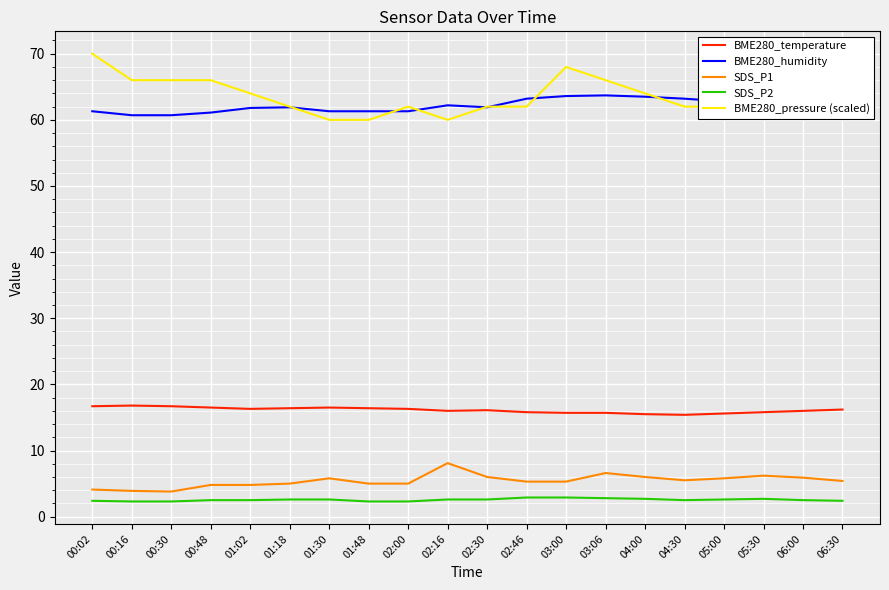

List the series in order of their peak value, lowest first.

SDS_P2, SDS_P1, BME280_temperature, BME280_humidity, BME280_pressure (scaled)